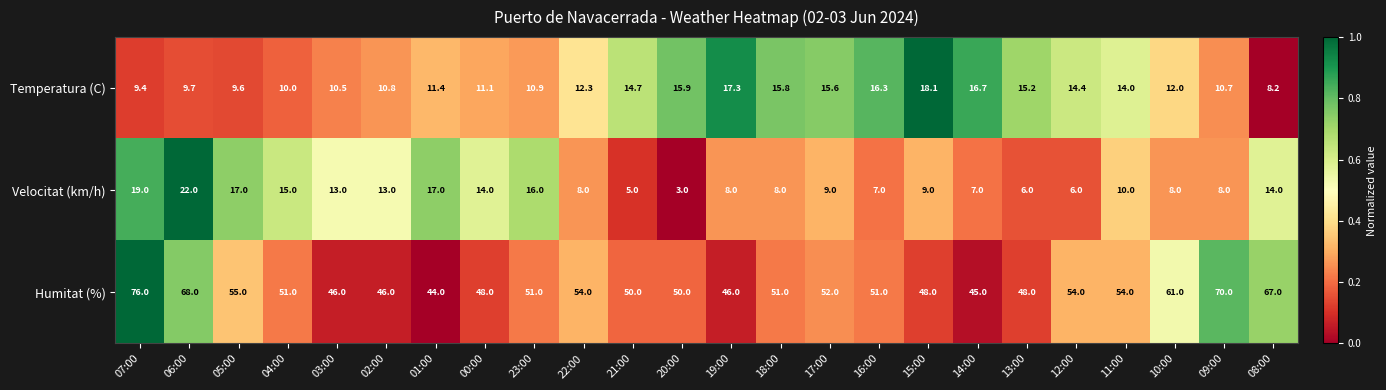

Rank the series at 22:00 from highest to lowest value.

Humitat (%), Temperatura (C), Velocitat (km/h)